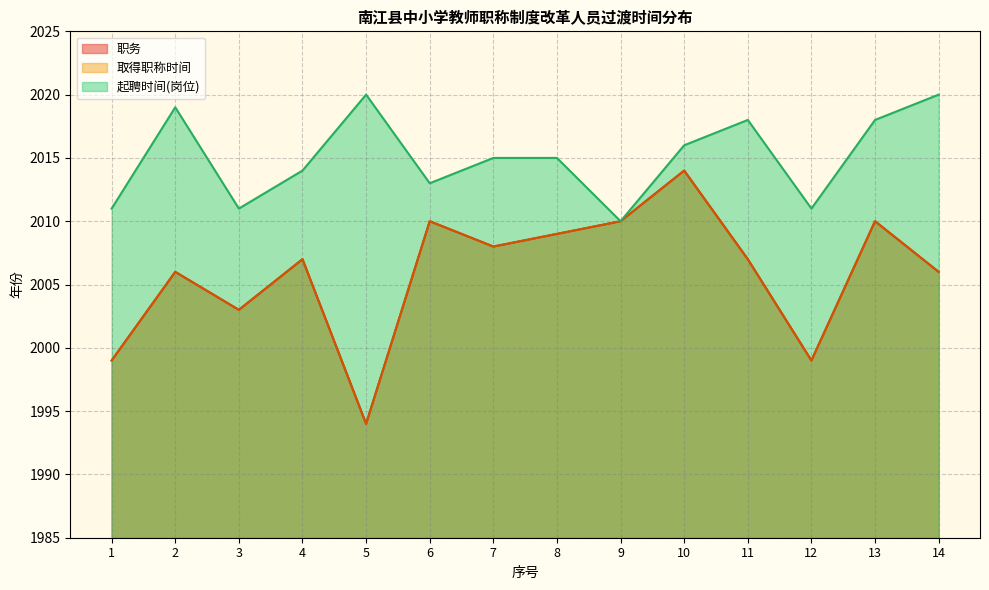

True or false: 取得职称时间 and 起聘时间(岗位) intersect in this chart.

False